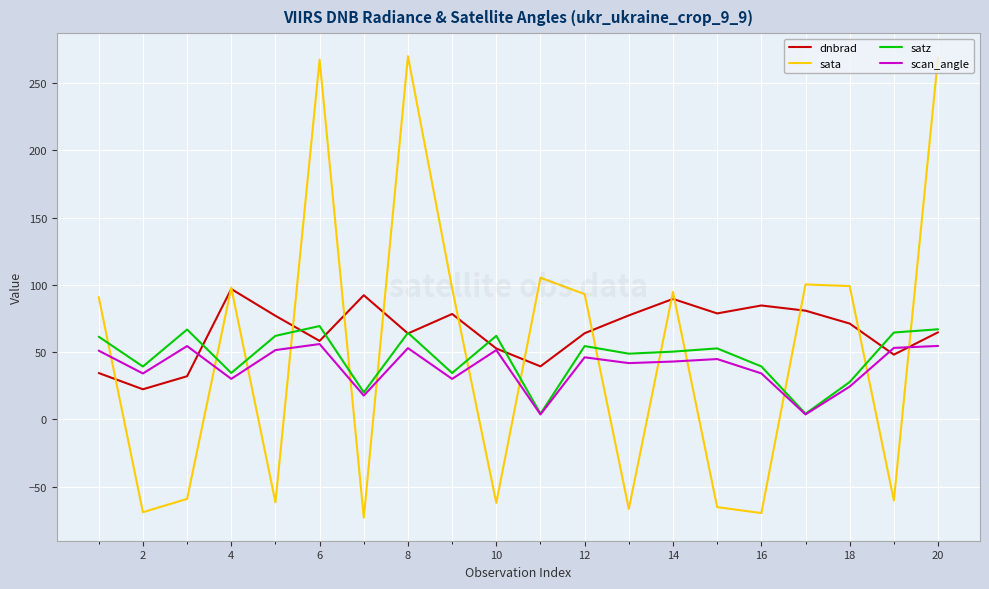

What is the maximum value for scan_angle?

56.0